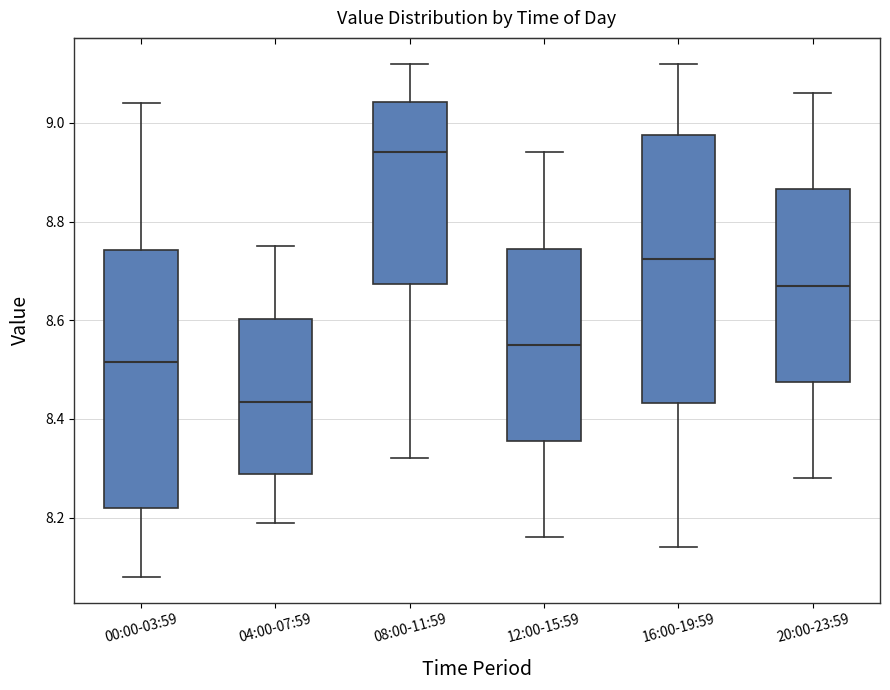

Reading left to right, read every box against the y-axis: the position of its median line, the range the box covers, and the ends of its whiskers. The values are not printed on the chart, so give them approximately, as read against the axis.

00:00-03:59: median 8.52, box 8.22 to 8.74, whiskers 8.08 to 9.04
04:00-07:59: median 8.44, box 8.28 to 8.60, whiskers 8.20 to 8.76
08:00-11:59: median 8.94, box 8.68 to 9.04, whiskers 8.32 to 9.12
12:00-15:59: median 8.56, box 8.36 to 8.74, whiskers 8.16 to 8.94
16:00-19:59: median 8.72, box 8.44 to 8.98, whiskers 8.14 to 9.12
20:00-23:59: median 8.68, box 8.48 to 8.86, whiskers 8.28 to 9.06